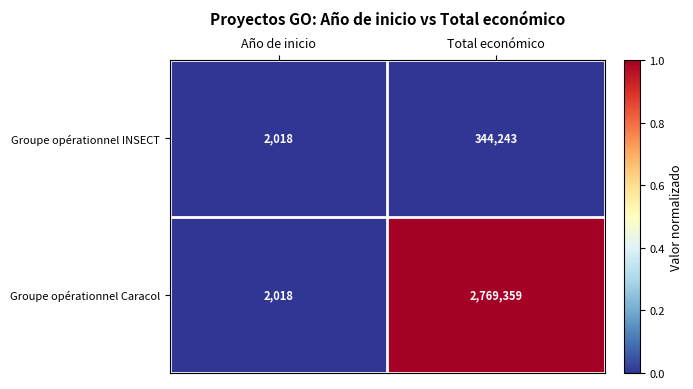

Which category has the lowest value in the Groupe opérationnel INSECT series?

Año de inicio